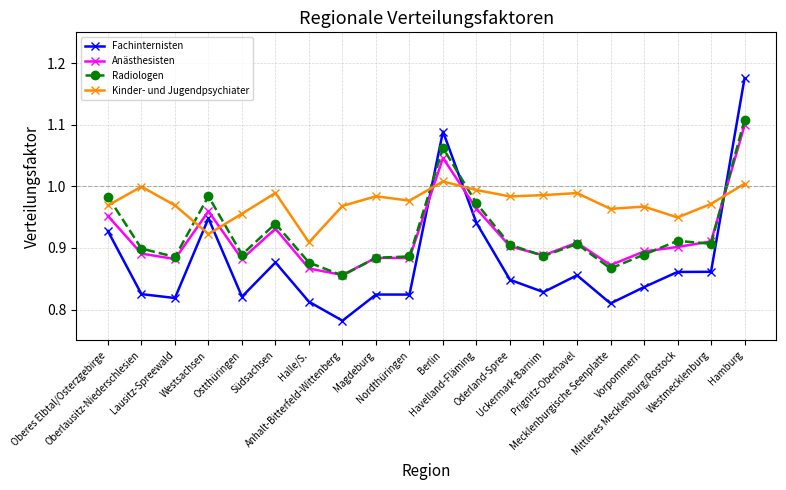

What is the label of the 16th point from the left?

Mecklenburgische Seenplatte